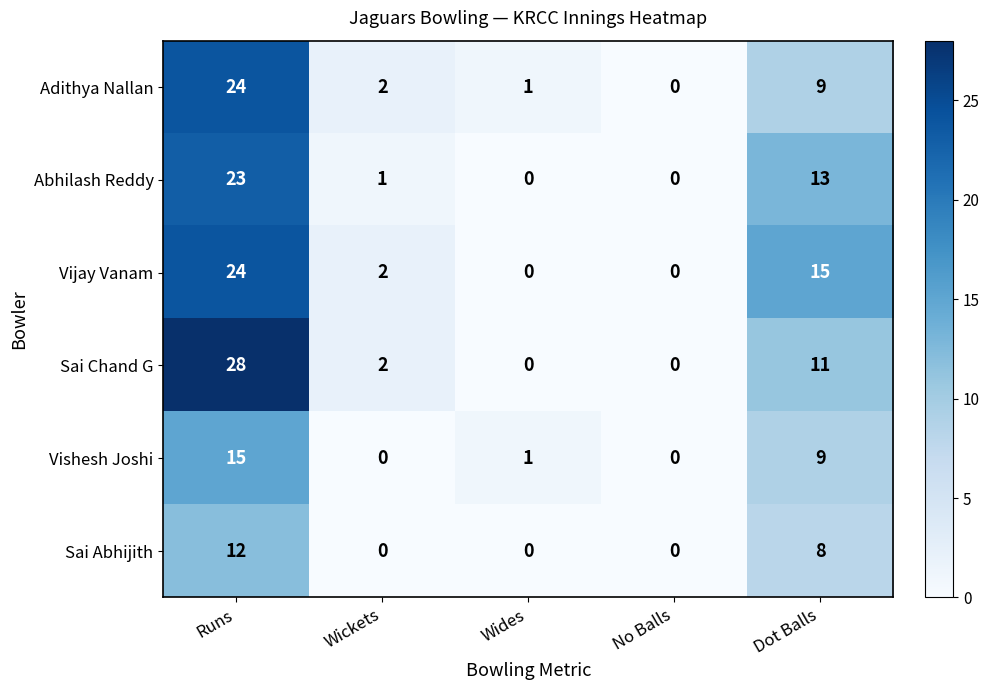

Is the value of Vishesh Joshi at Runs greater than the value of Sai Abhijith at Runs?

Yes